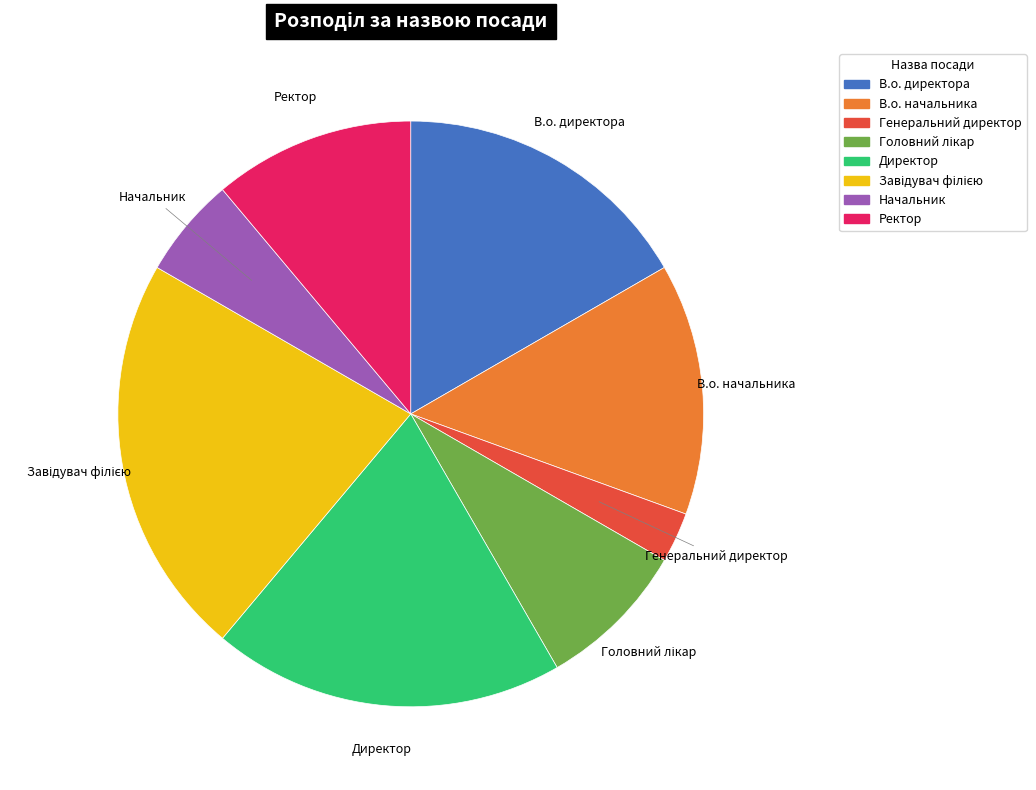

Does Начальник represent more than half of the total?

No